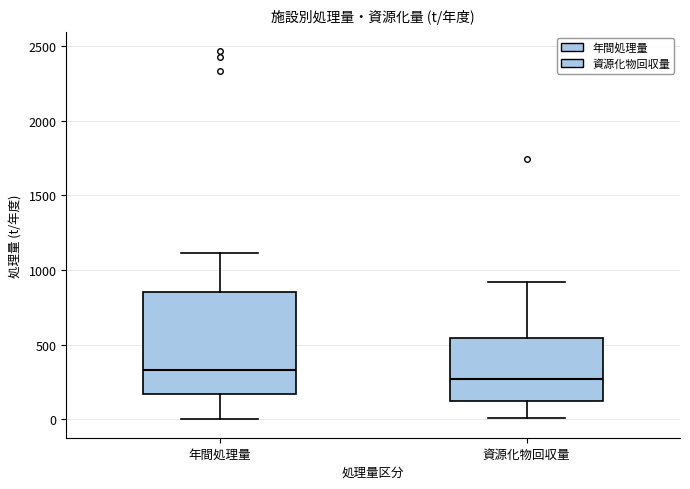

Reading left to right, read every box against the y-axis: the position of its median line, the range the box covers, and the ends of its whiskers. The values are not printed on the chart, so give them approximately, as read against the axis.

年間処理量: median 350, box 150 to 850, whiskers 0 to 1100
資源化物回収量: median 250, box 100 to 550, whiskers 0 to 900